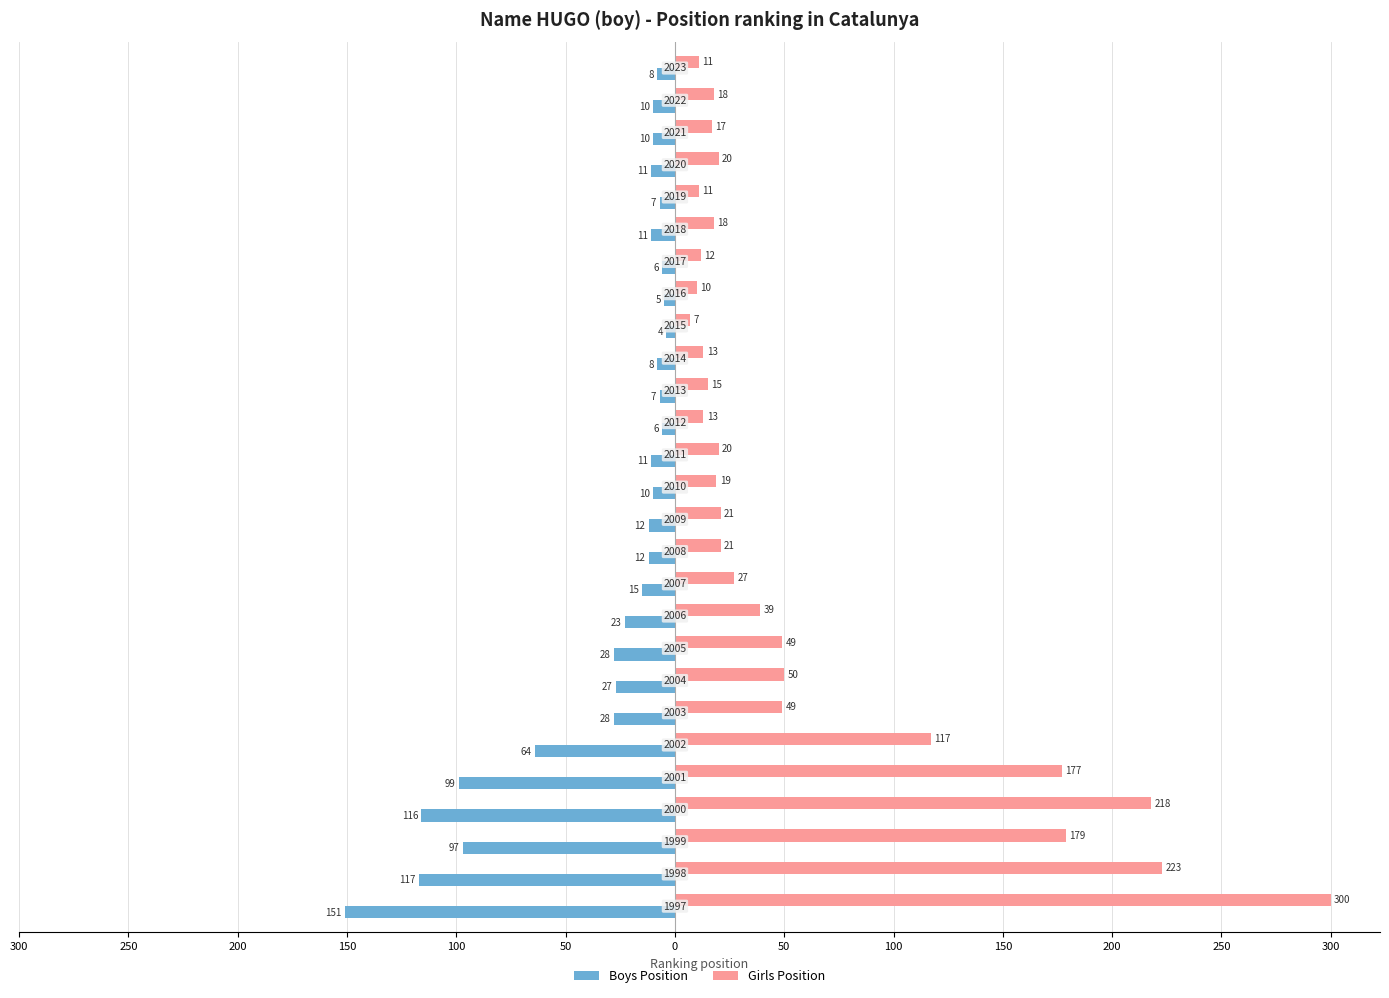

What are all the series names shown in the legend?

Boys Position, Girls Position